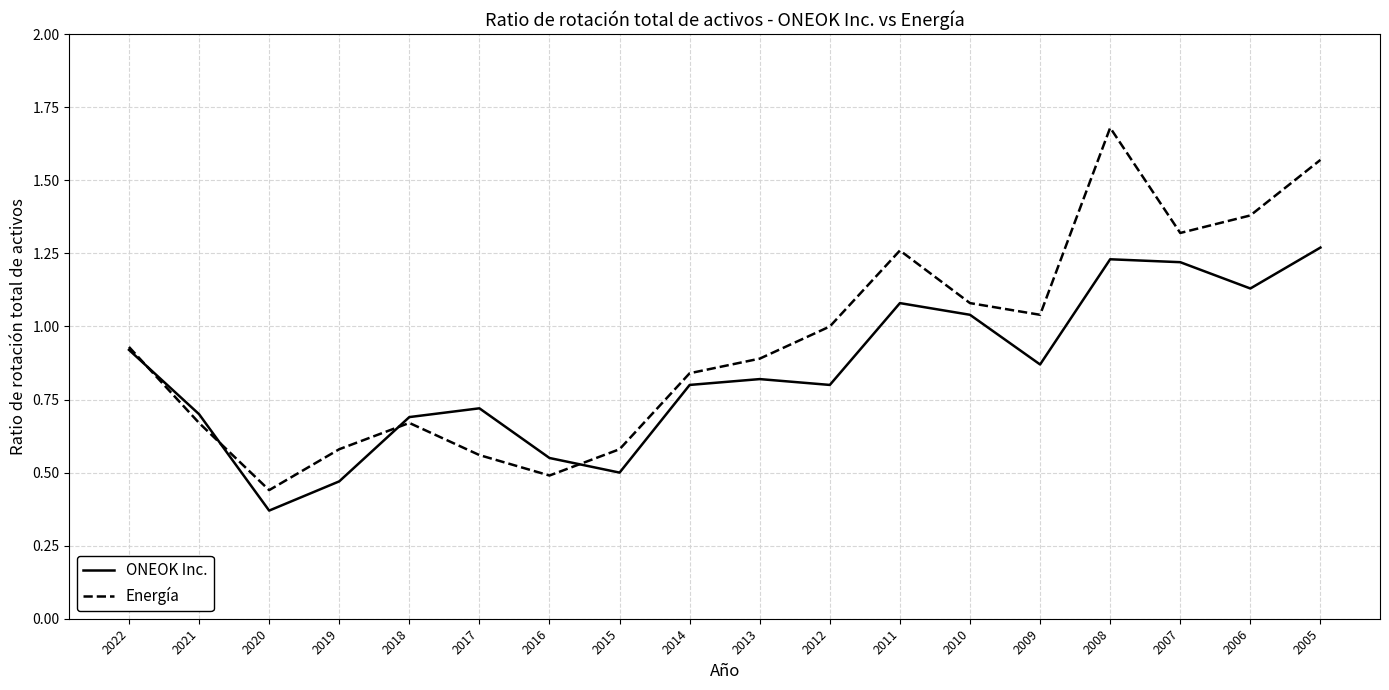

Is it true that Energía equals 0.8 at 2019?

False